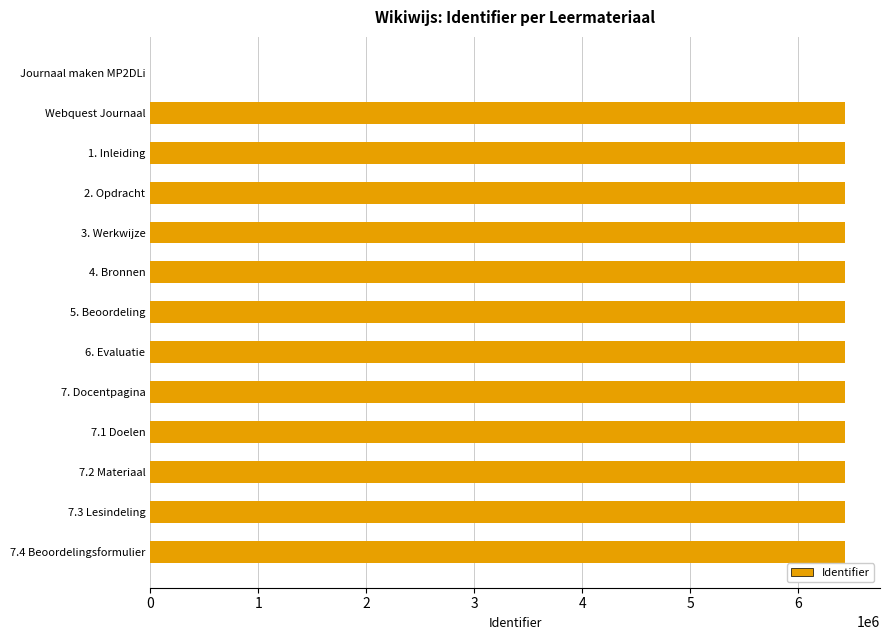

The value at 7.2 Materiaal is 6432989. True or false?

True